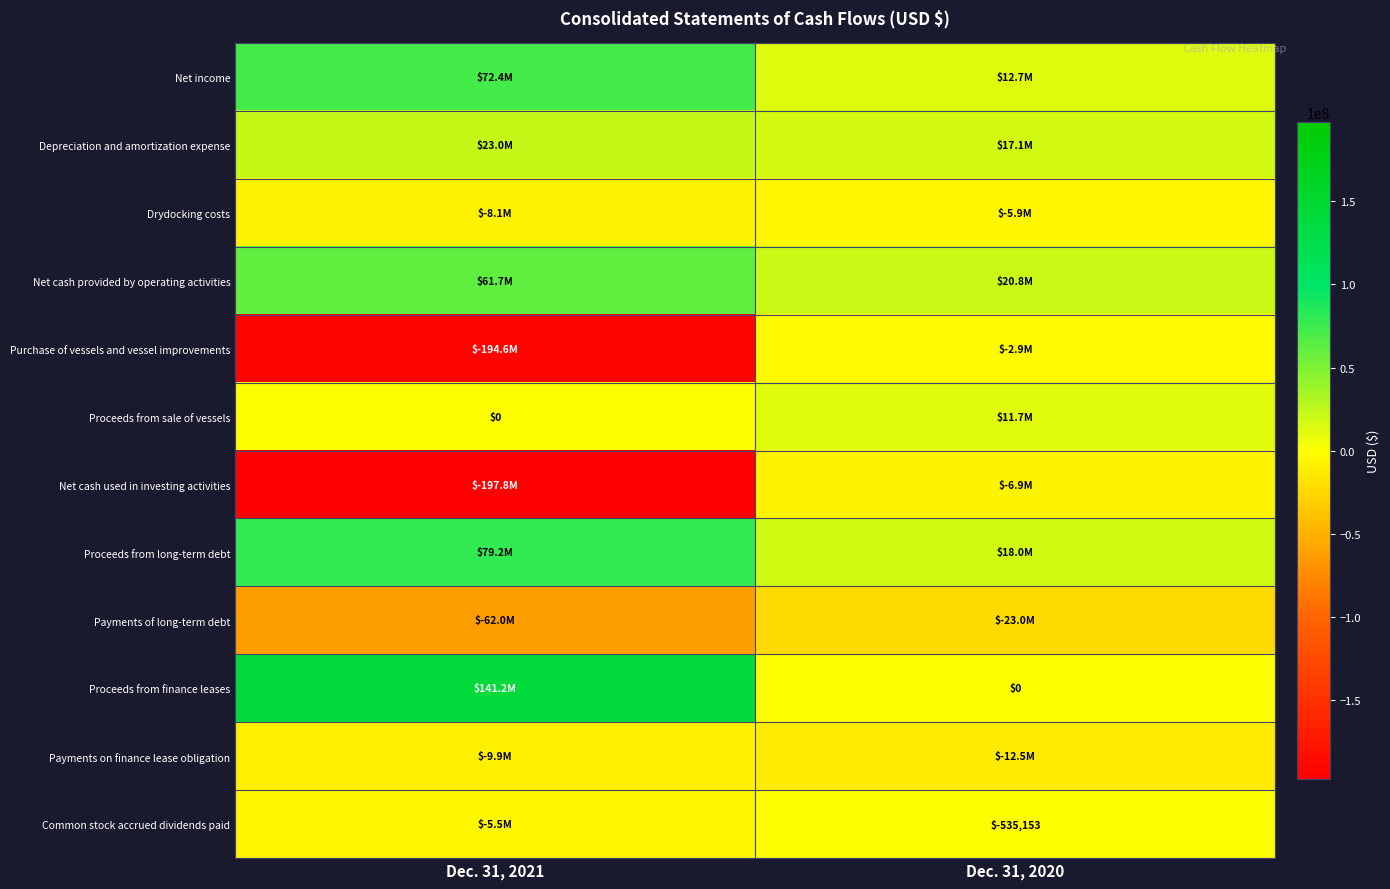

What is the total value across all series at Dec. 31, 2020?

28535174